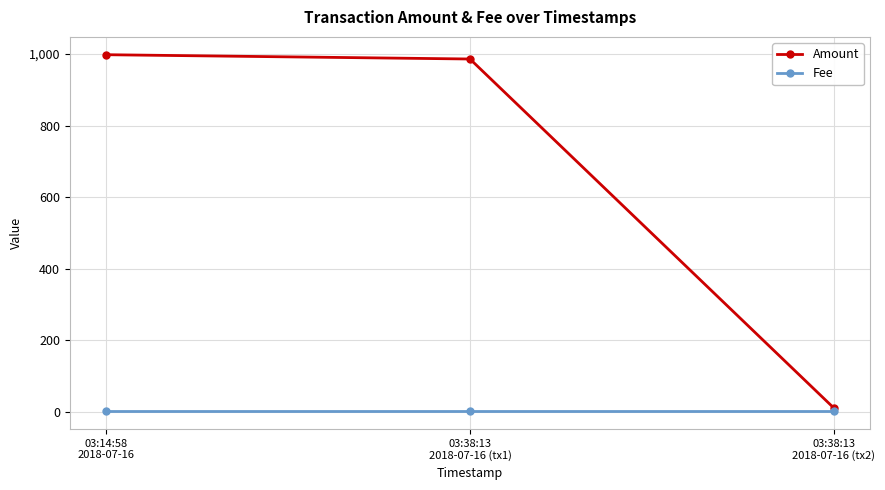

What is the label of the 2nd point from the left?

03:38:13
2018-07-16 (tx1)